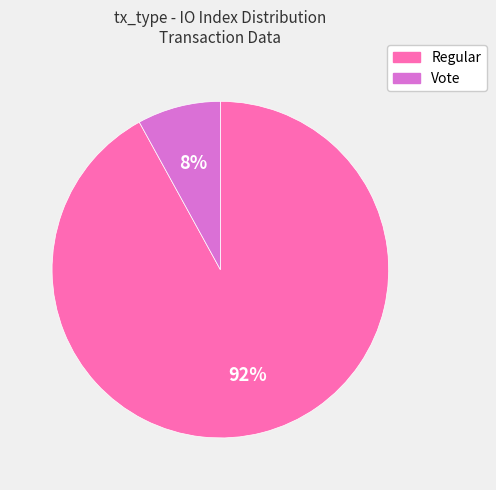

The Vote slice represents 8% of the pie. True or false?

True